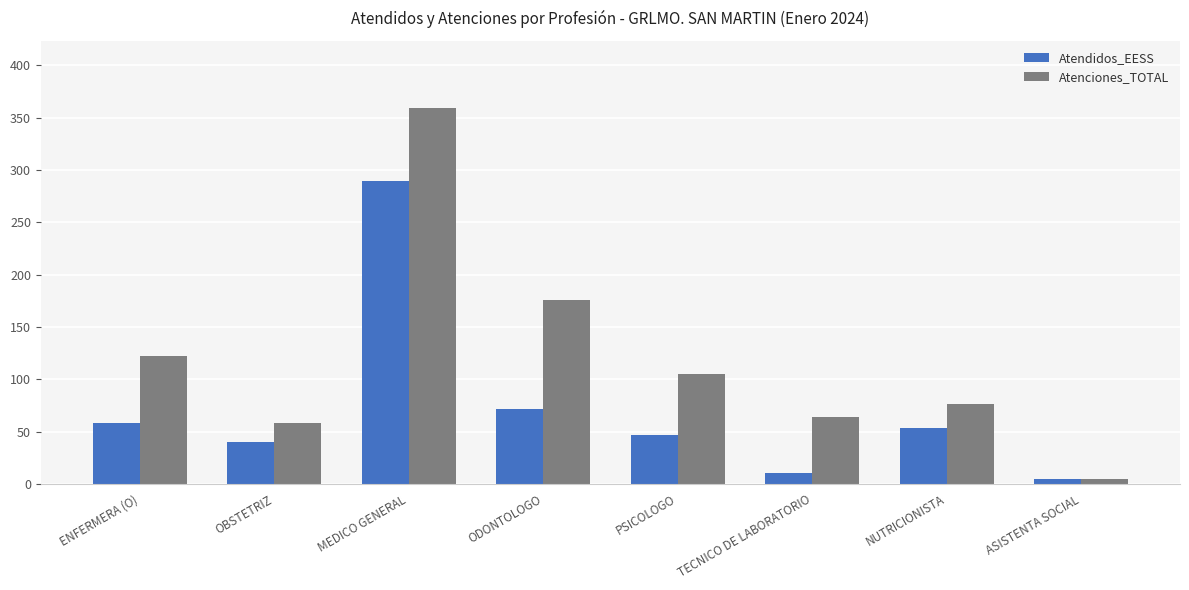

Reading left to right, what are all the values shown in this chart?

Atendidos_EESS: ENFERMERA (O)=58	OBSTETRIZ=40	MEDICO GENERAL=290	ODONTOLOGO=72	PSICOLOGO=47	TECNICO DE LABORATORIO=10	NUTRICIONISTA=53	ASISTENTA SOCIAL=5
Atenciones_TOTAL: ENFERMERA (O)=122	OBSTETRIZ=58	MEDICO GENERAL=359	ODONTOLOGO=176	PSICOLOGO=105	TECNICO DE LABORATORIO=64	NUTRICIONISTA=76	ASISTENTA SOCIAL=5